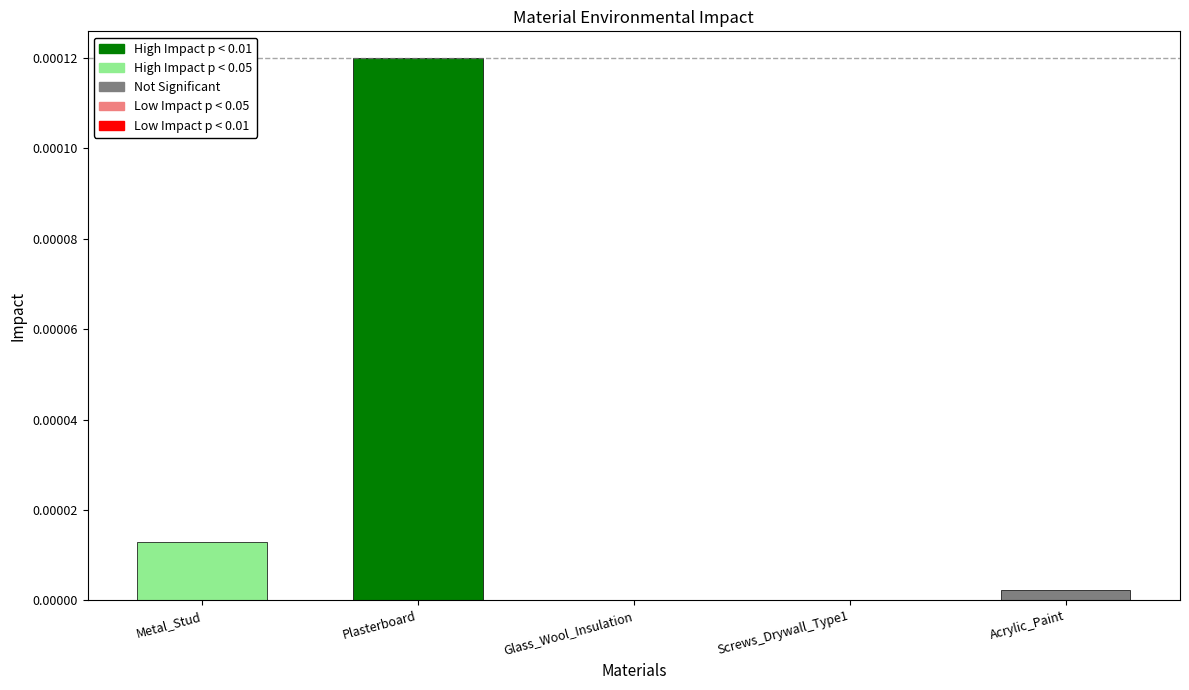

Which label corresponds to the largest value in the chart?

Plasterboard